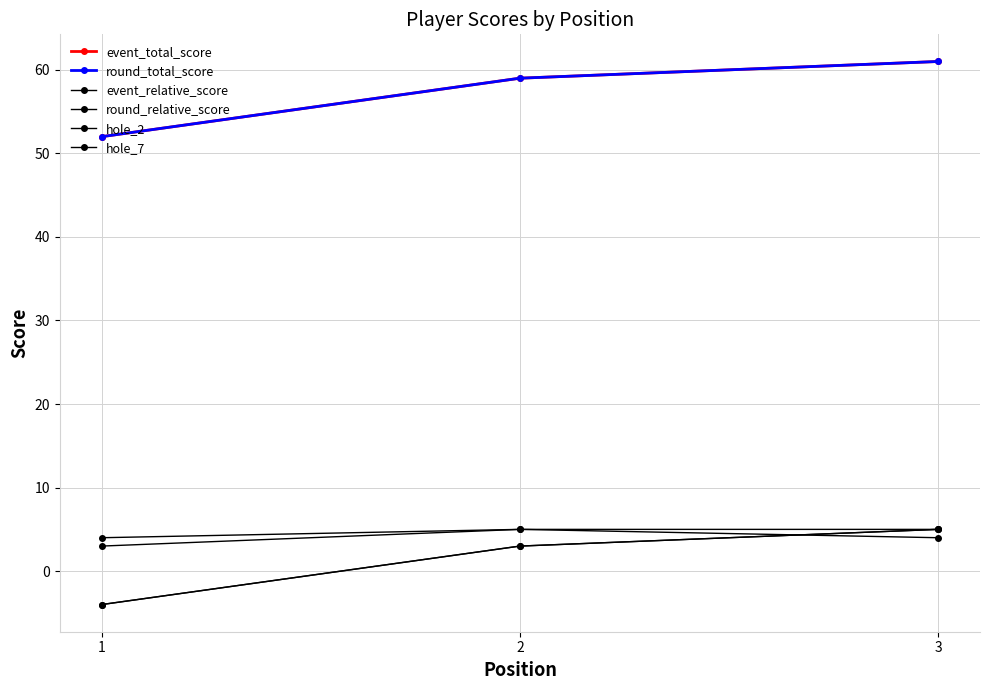

Rank the series by their maximum value, from lowest to highest.

event_relative_score, round_relative_score, hole_2, hole_7, event_total_score, round_total_score